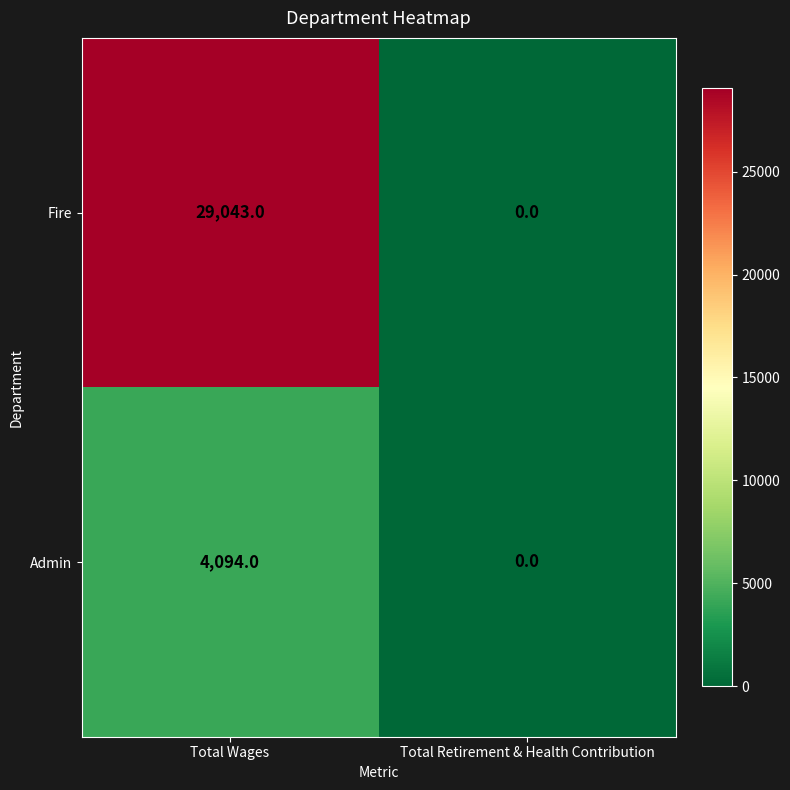

What is the average value of the Fire series?

14522